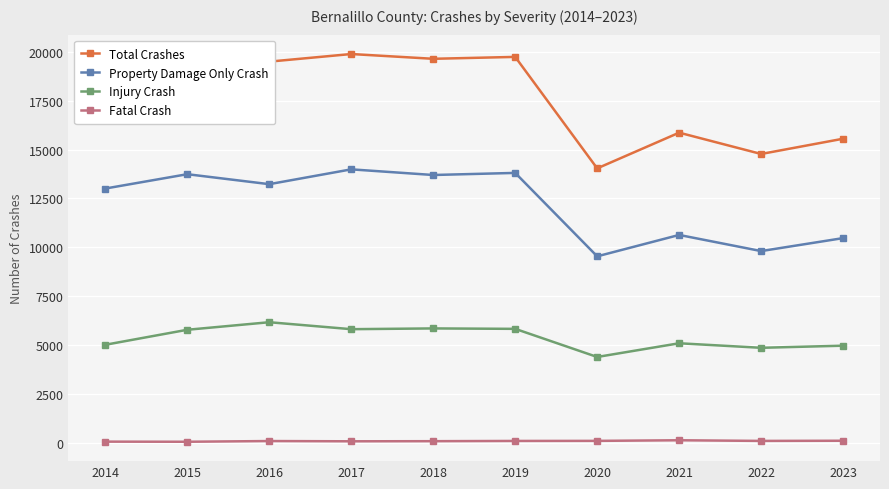

What is the maximum value shown in the chart?

19885